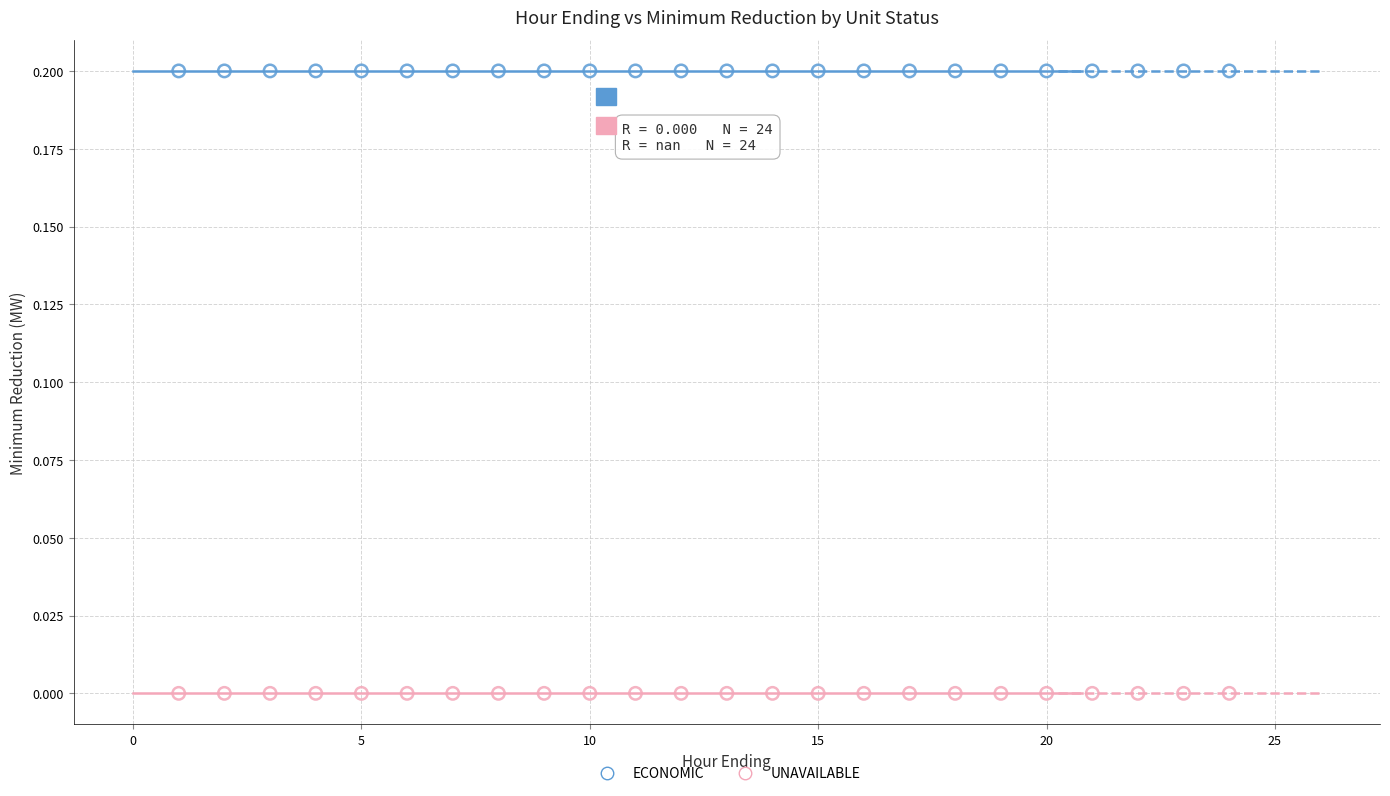

Which series contains the lowest Y value?

UNAVAILABLE